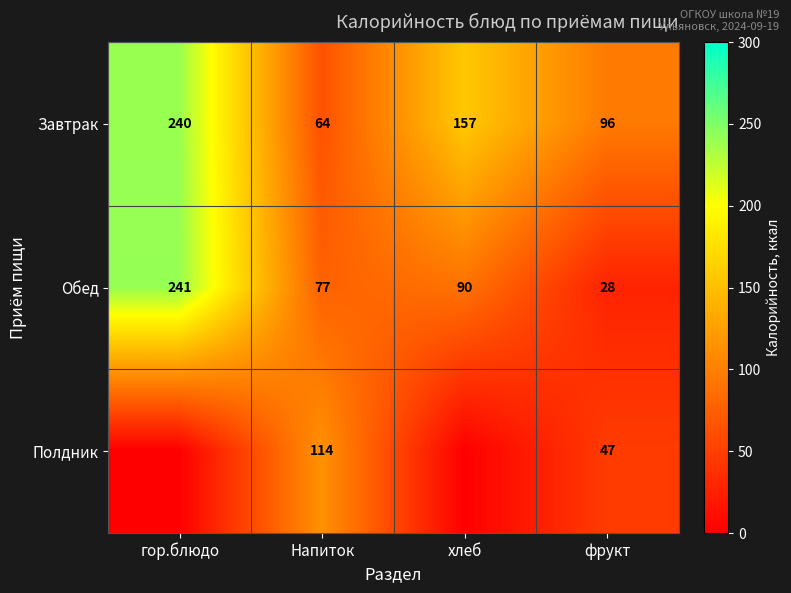

How many values in the Завтрак series are below 157?

2